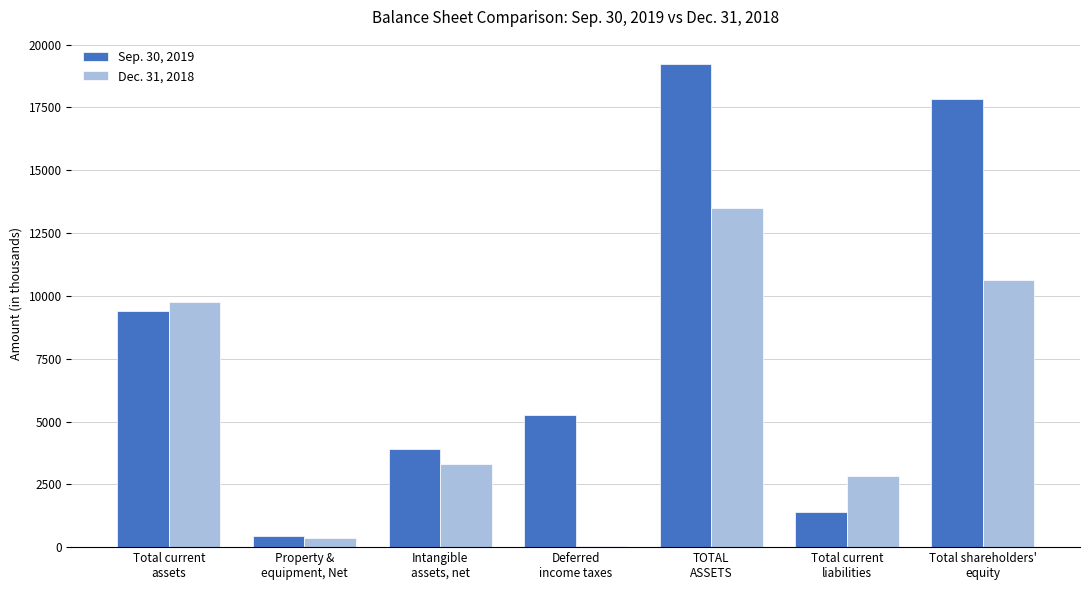

Are the bars grouped side by side (vs. stacked)?

Yes